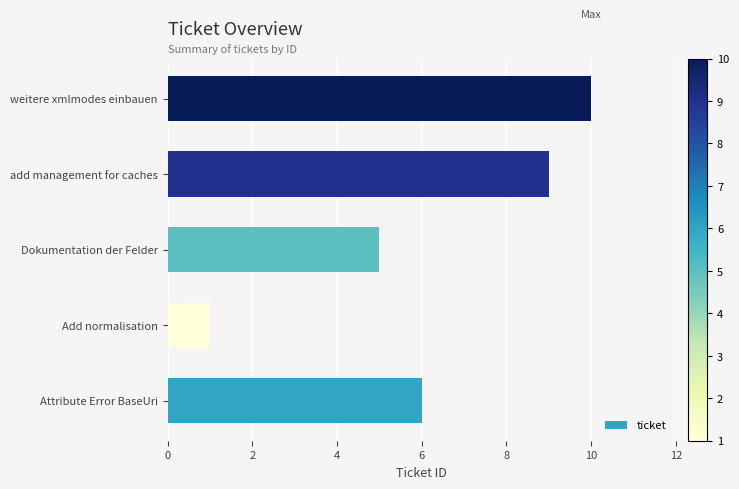

How many distinct data groups are displayed?

1